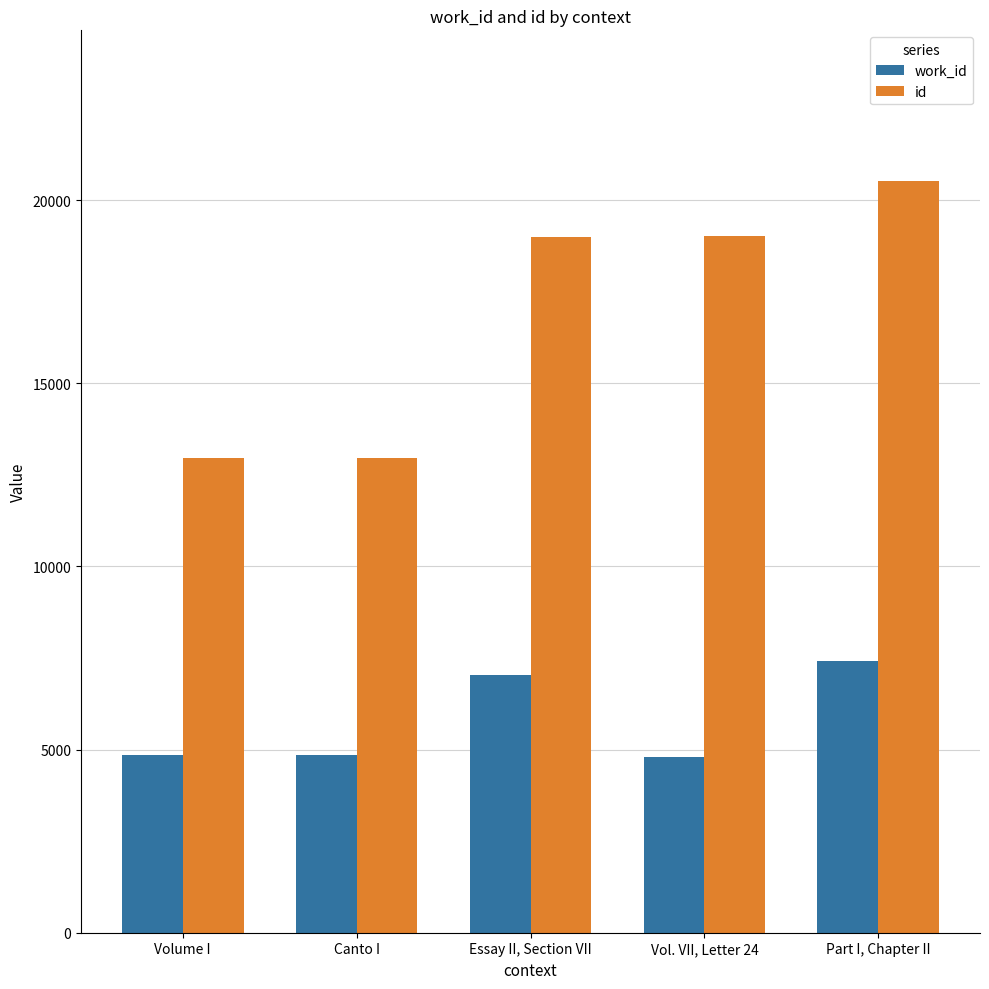

Where is id nearest to the value 16749?

Essay II, Section VII